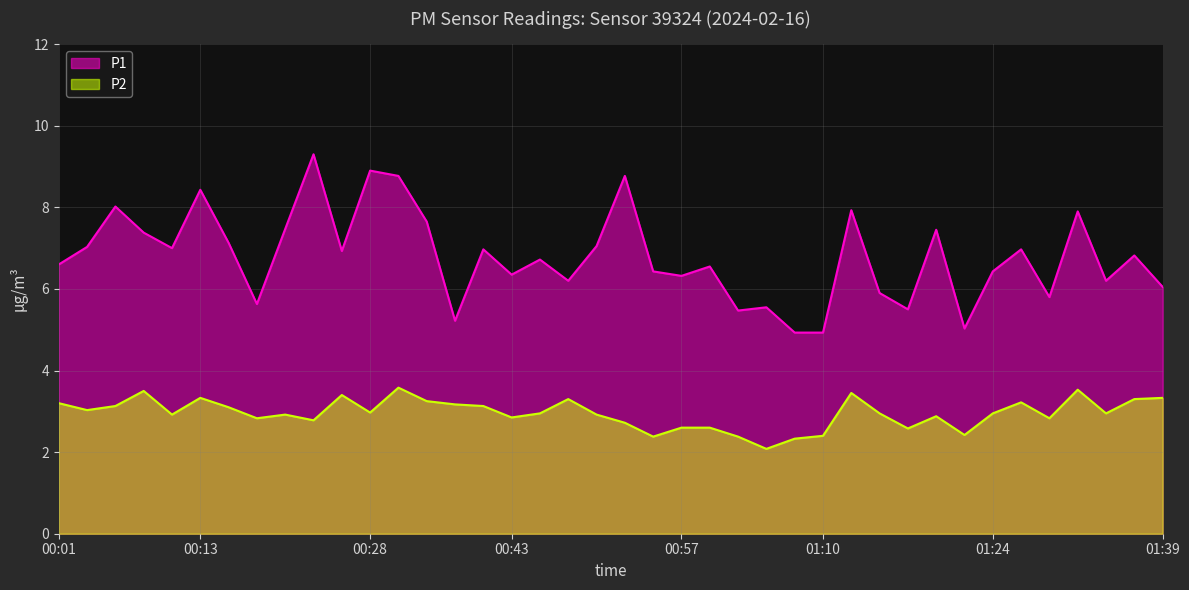

Reading left to right, what are all the values shown in this chart?

P1: 00:01=6.6	00:03=7.0	00:06=8.0	00:08=7.4	00:11=7.0	00:13=8.4	00:16=7.1	00:18=5.6	00:20=7.5	00:23=9.3	00:25=6.9	00:28=8.9	00:30=8.8	00:33=7.7	00:38=5.2	00:40=7.0	00:43=6.3	00:45=6.7	00:47=6.2	00:50=7.0	00:52=8.8	00:55=6.4	00:57=6.3	01:00=6.5	01:02=5.5	01:05=5.5	01:07=4.9	01:10=4.9	01:12=7.9	01:15=5.9	01:17=5.5	01:19=7.5	01:22=5.0	01:24=6.4	01:27=7.0	01:29=5.8	01:32=7.9	01:34=6.2	01:37=6.8	01:39=6.0
P2: 00:01=3.2	00:03=3.0	00:06=3.1	00:08=3.5	00:11=2.9	00:13=3.3	00:16=3.1	00:18=2.8	00:20=2.9	00:23=2.8	00:25=3.4	00:28=3.0	00:30=3.6	00:33=3.2	00:38=3.2	00:40=3.1	00:43=2.9	00:45=3.0	00:47=3.3	00:50=2.9	00:52=2.7	00:55=2.4	00:57=2.6	01:00=2.6	01:02=2.4	01:05=2.1	01:07=2.3	01:10=2.4	01:12=3.5	01:15=3.0	01:17=2.6	01:19=2.9	01:22=2.4	01:24=3.0	01:27=3.2	01:29=2.8	01:32=3.5	01:34=3.0	01:37=3.3	01:39=3.3